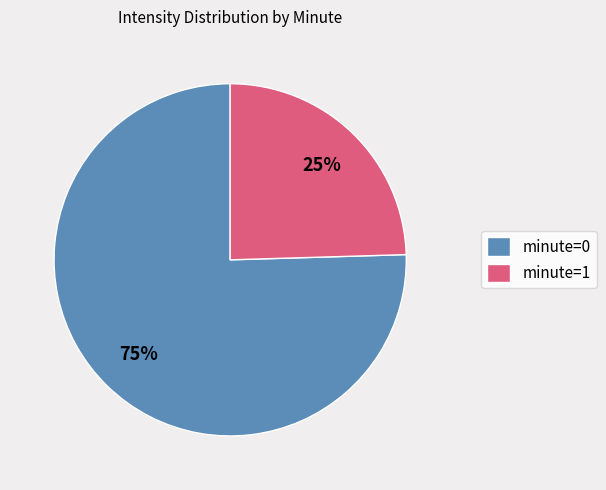

Count the number of slices in the pie.

2